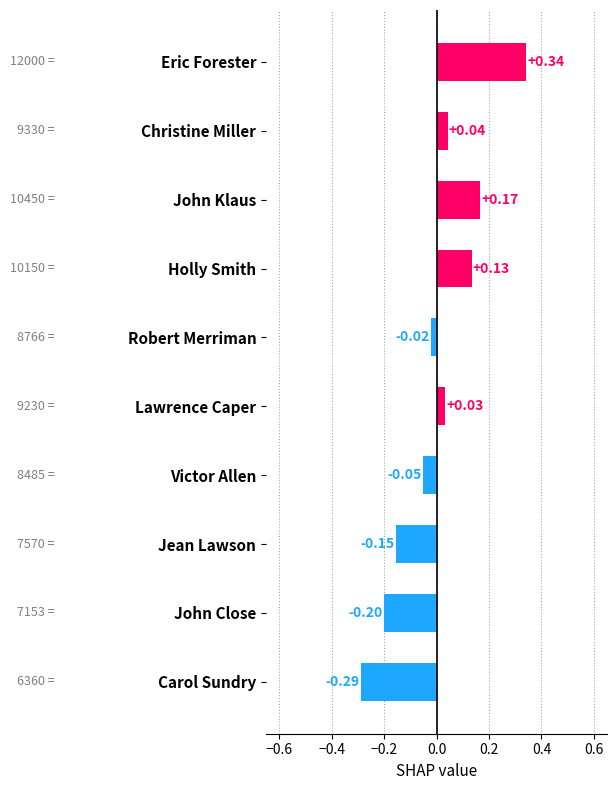

List the labels in order of value, smallest first.

Carol Sundry, John Close, Jean Lawson, Victor Allen, Robert Merriman, Lawrence Caper, Christine Miller, Holly Smith, John Klaus, Eric Forester